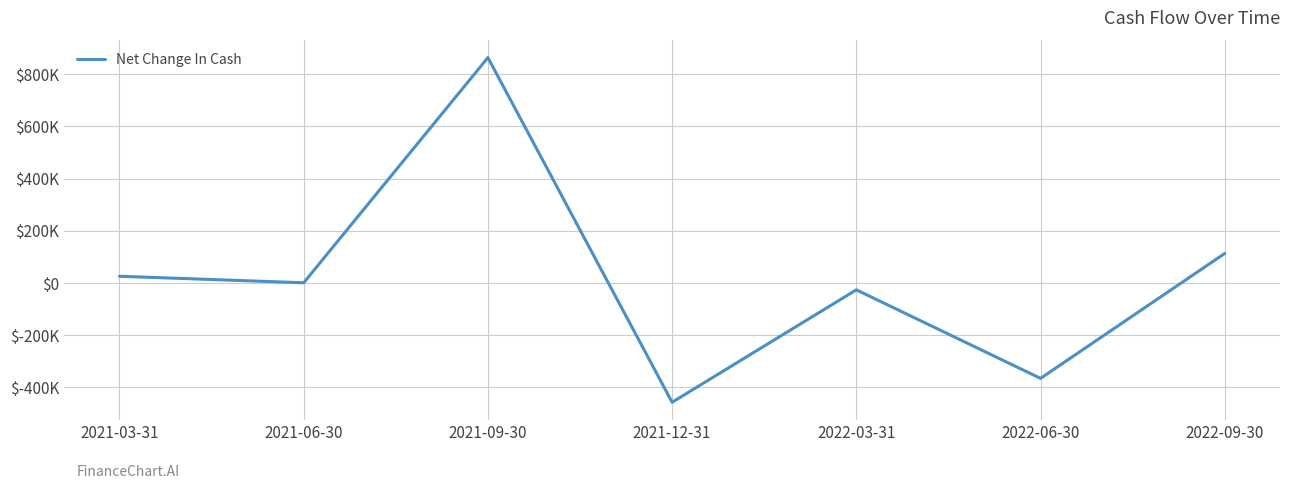

True or false: there are more than 2 points higher than both neighbors.

False